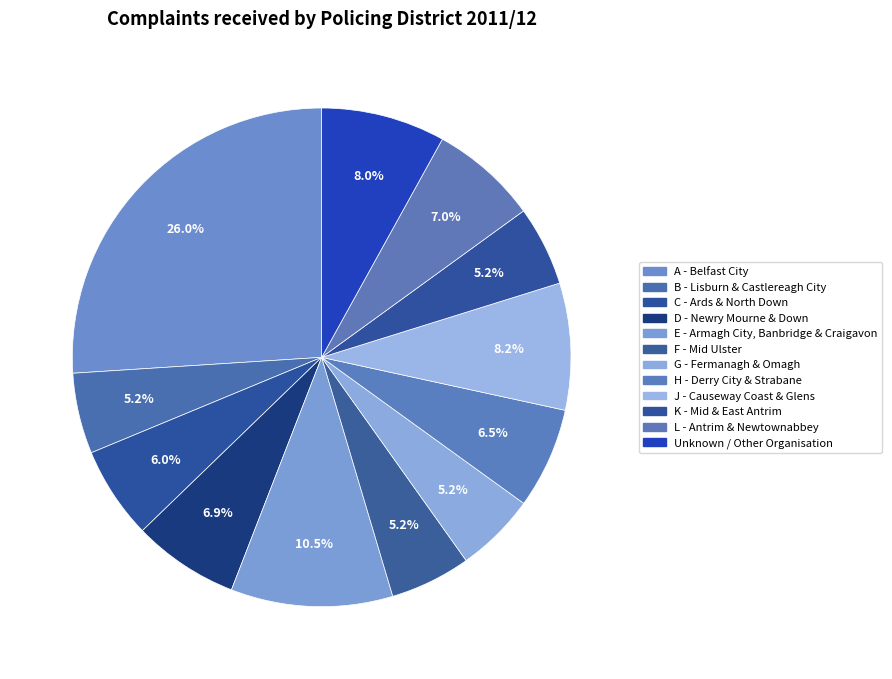

The L - Antrim & Newtownabbey slice represents 16% of the pie. True or false?

False